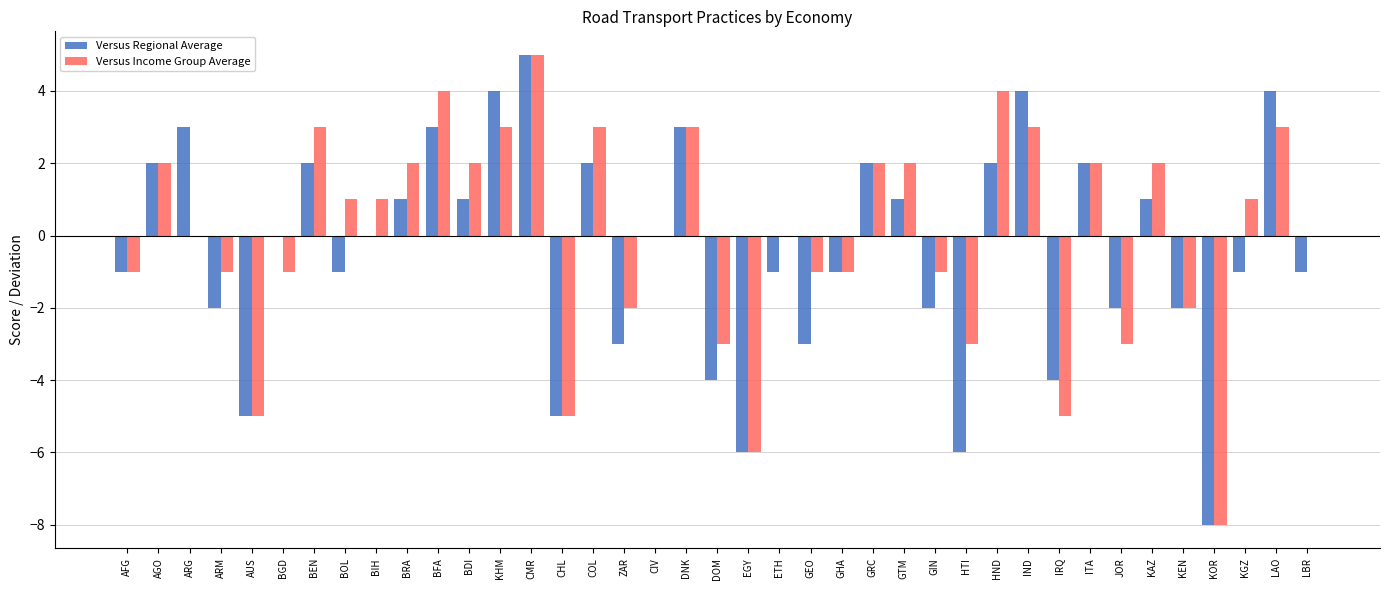

What is the maximum value for Versus Income Group Average?

5